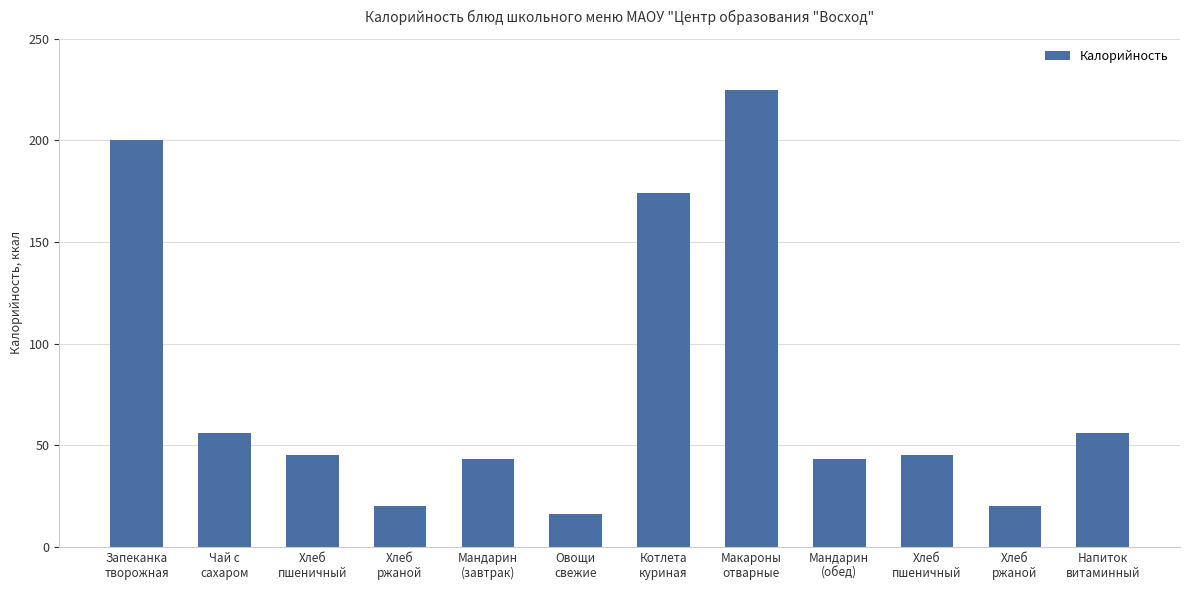

What is the label of the 11th bar from the right?

Чай с
сахаром